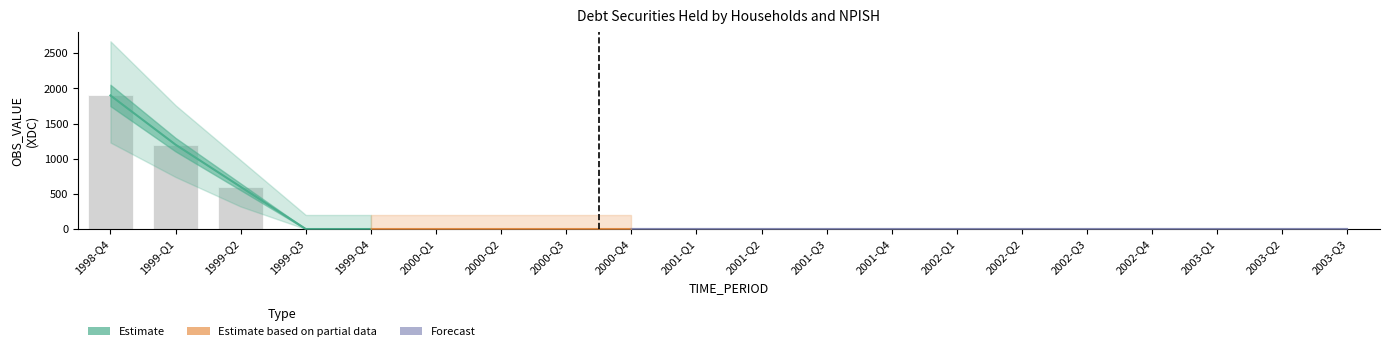

What is the label of the 16th bar from the right?

1999-Q4